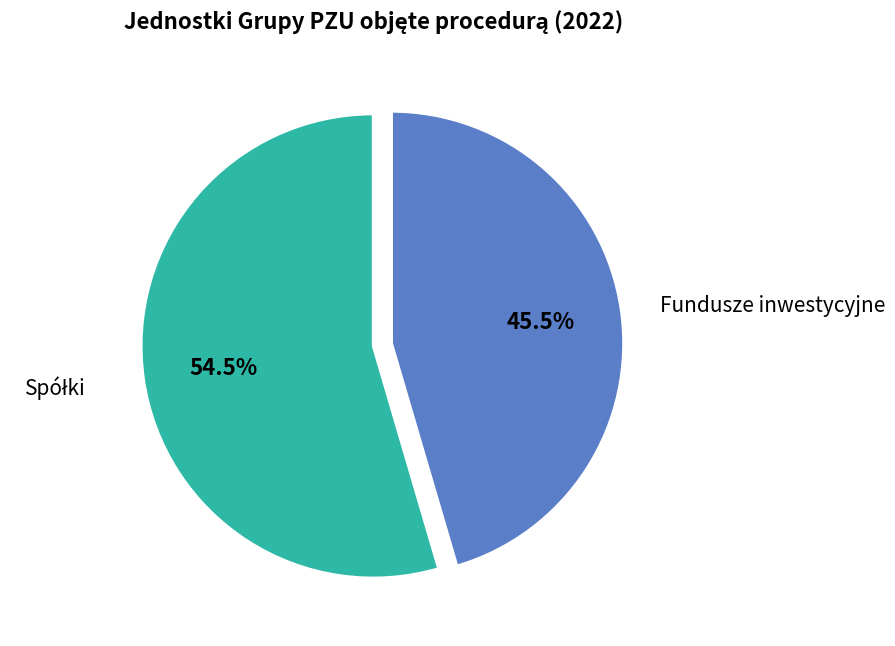

Is there a majority slice in this chart?

Yes